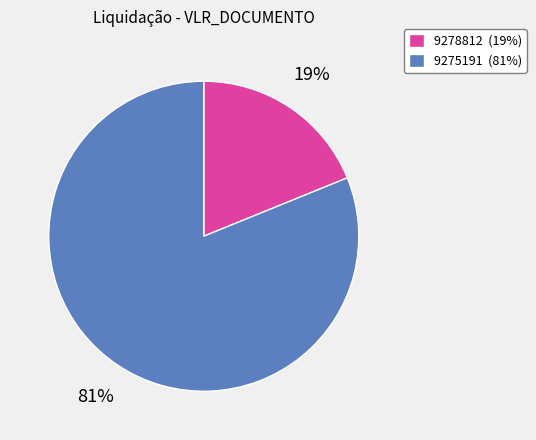

To the nearest percent, what is the difference between the largest and smallest slice percentages?

62%